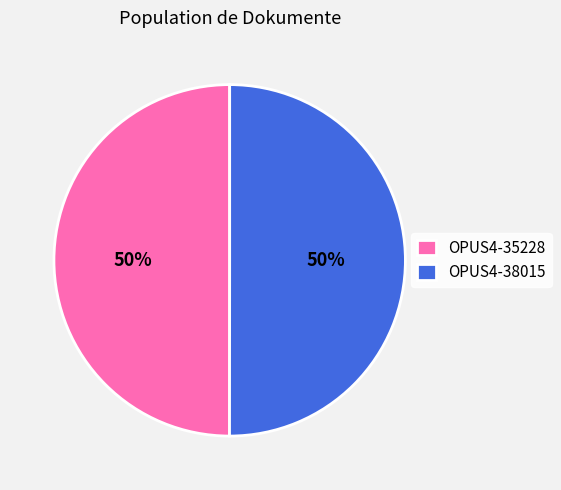

What percentage is the OPUS4-35228 slice, to the nearest percent?

50%